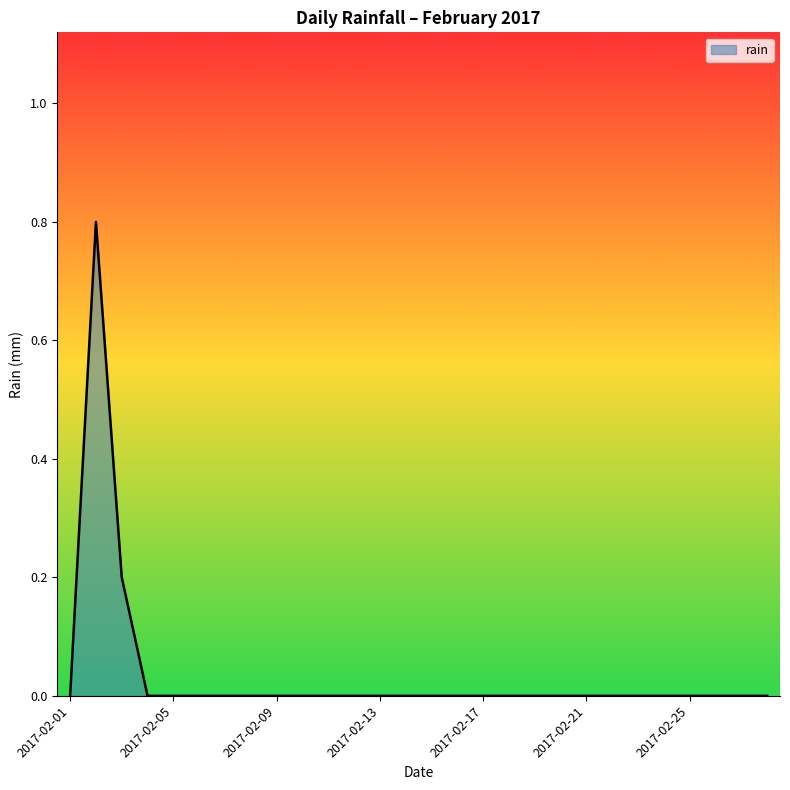

Reading left to right, list all the values displayed in this chart.

0.0	0.8	0.2	0.0	0.0	0.0	0.0	0.0	0.0	0.0	0.0	0.0	0.0	0.0	0.0	0.0	0.0	0.0	0.0	0.0	0.0	0.0	0.0	0.0	0.0	0.0	0.0	0.0